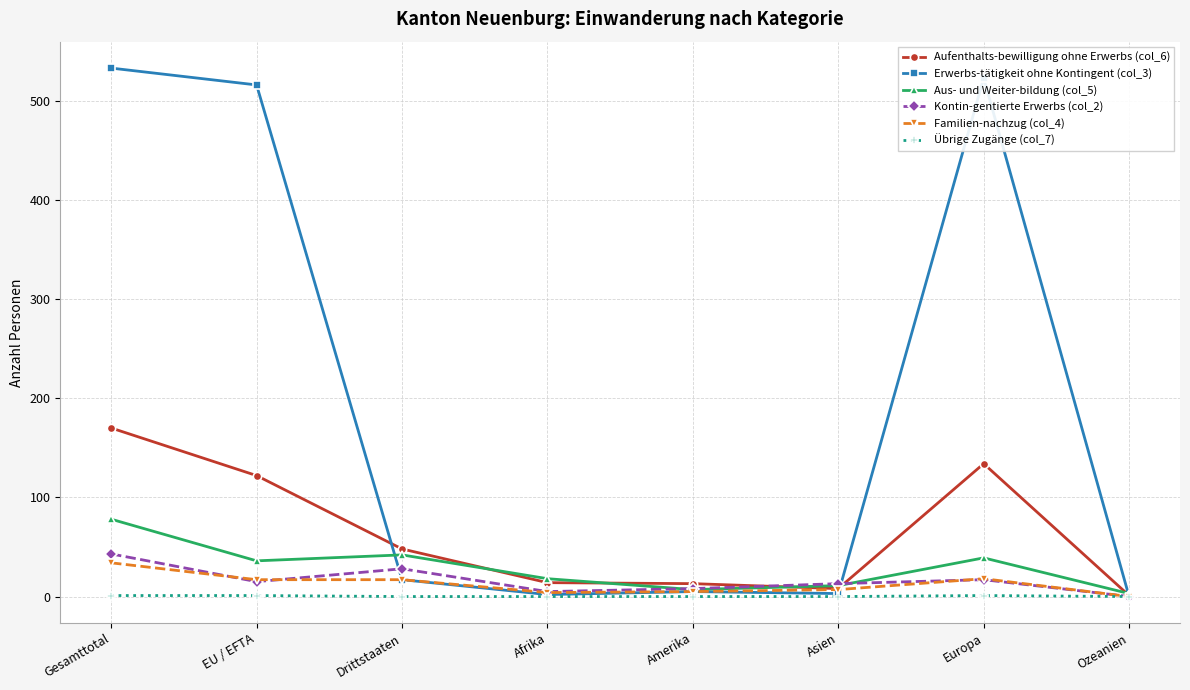

How many distinct data groups are displayed?

6